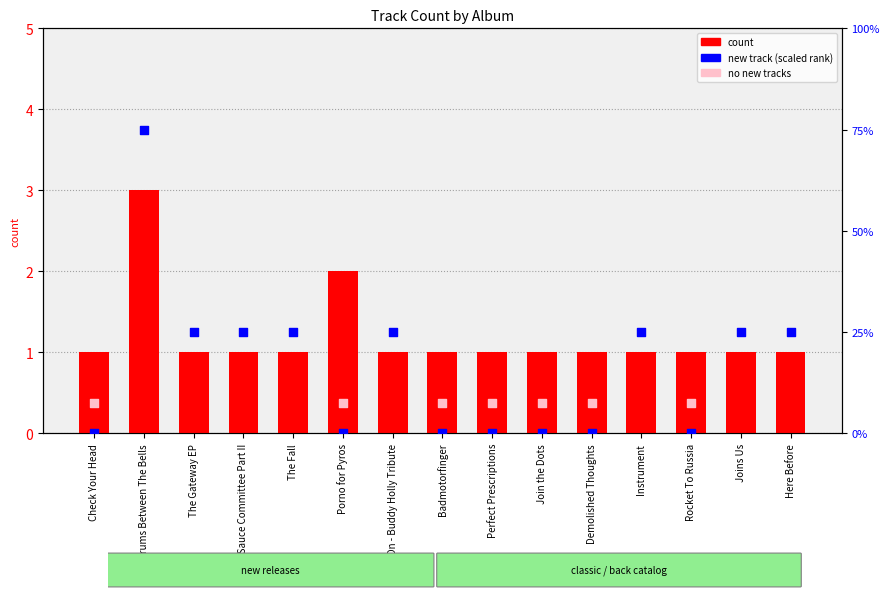

Is the value of count at Rocket To Russia greater than the value of new_count at Hot Sauce Committee Part II?

No